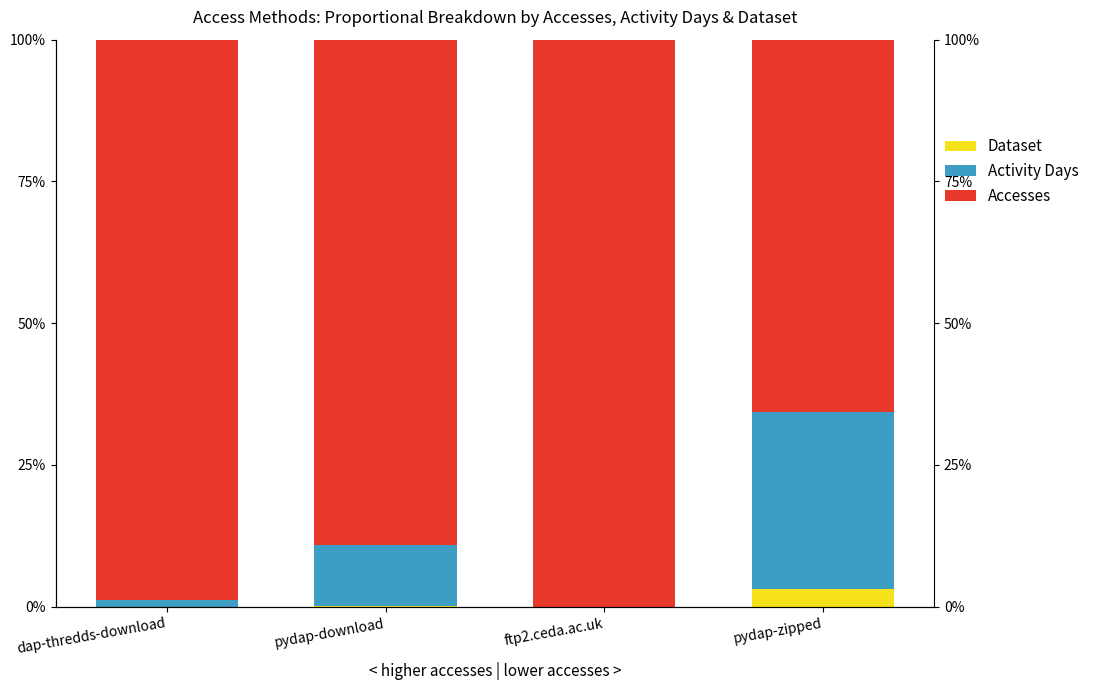

Which series has the largest total across all categories?

Accesses